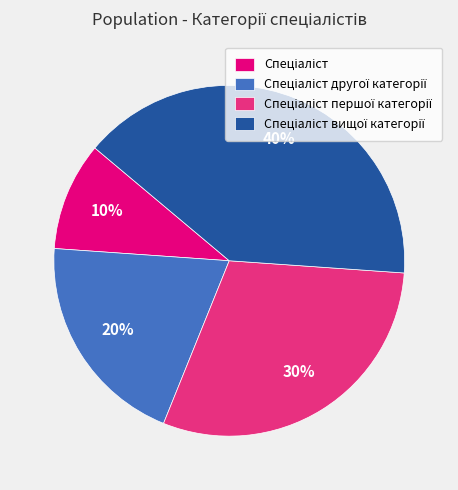

Does any single category account for the majority?

No